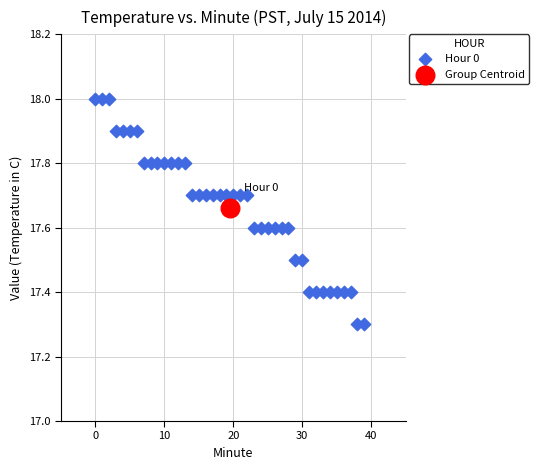

What are all the series names shown in the legend?

Hour 0, Group Centroid